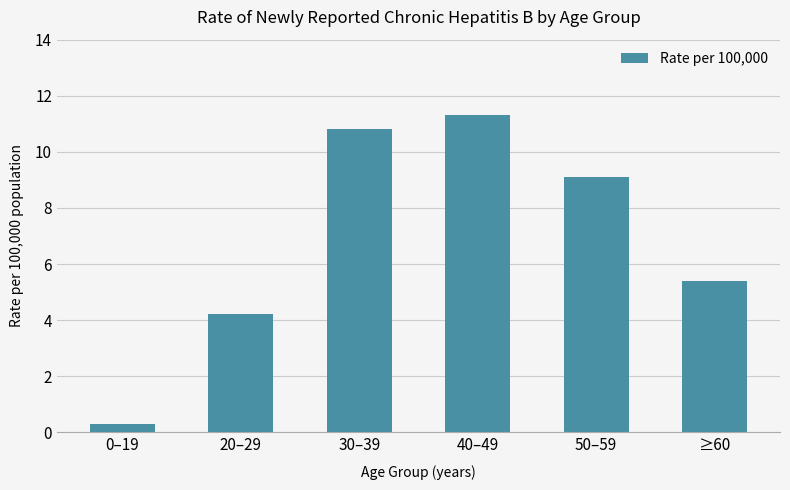

How many data points are less than 9?

3